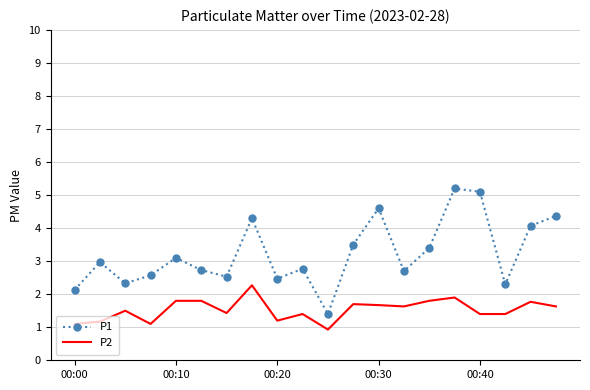

What is the highest value of the P1 series?

5.2